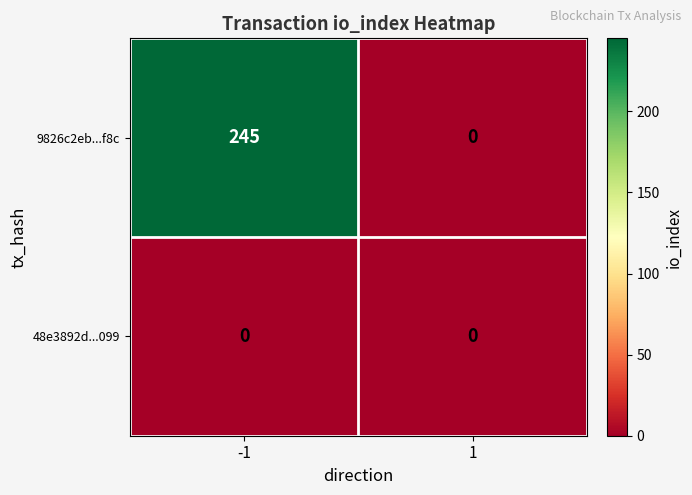

What is the sum of the 9826c2eb...f8c values at 1 and -1?

245